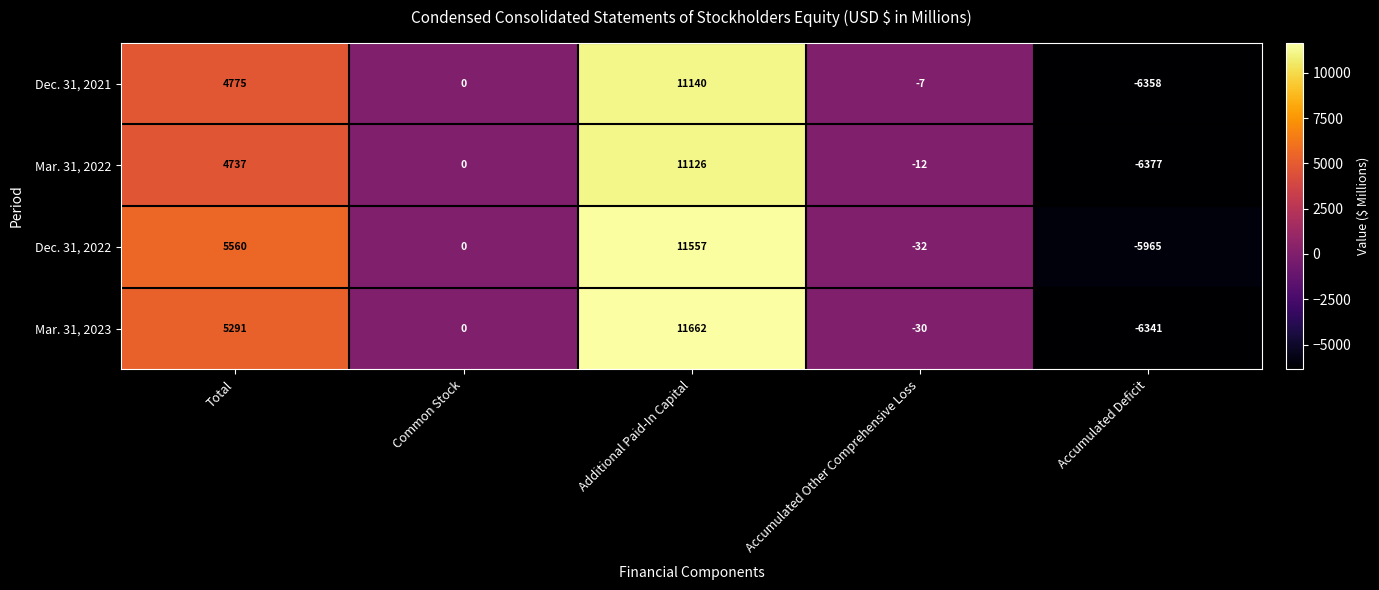

At which category does the chart reach its minimum across all series?

Accumulated Deficit